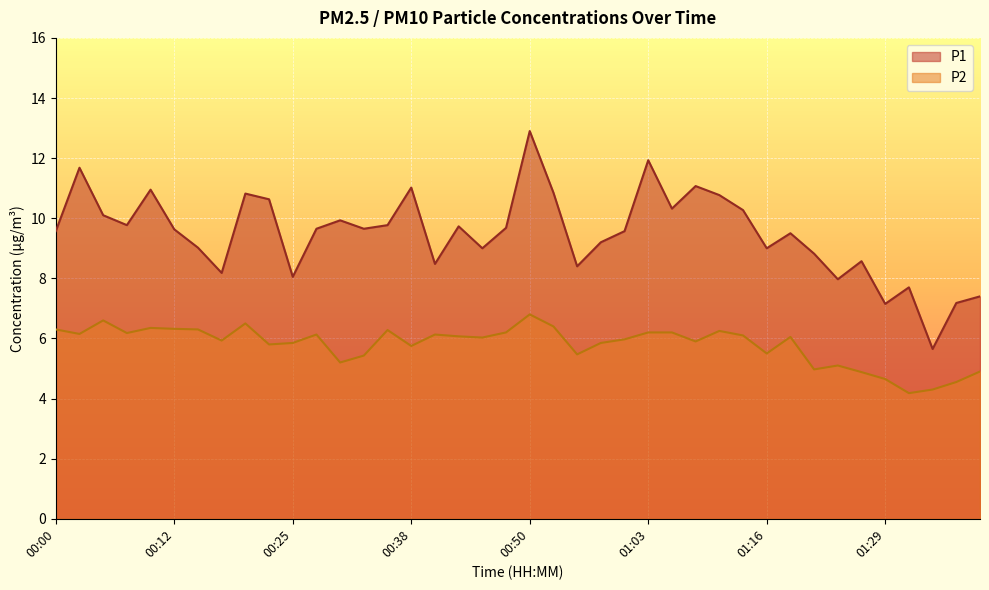

What is the total value across all series at 00:00?

15.9